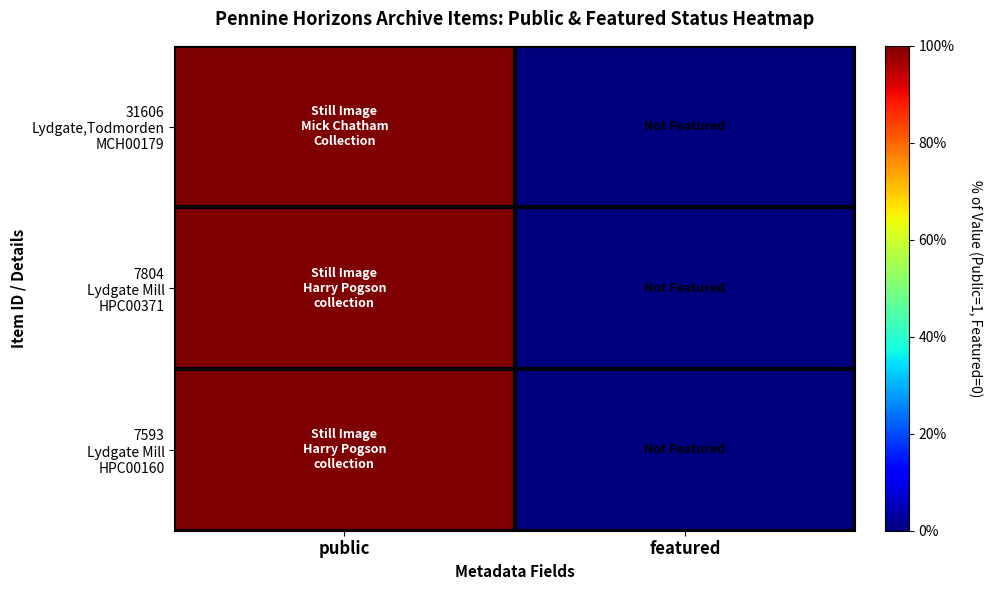

How many distinct data groups are displayed?

3